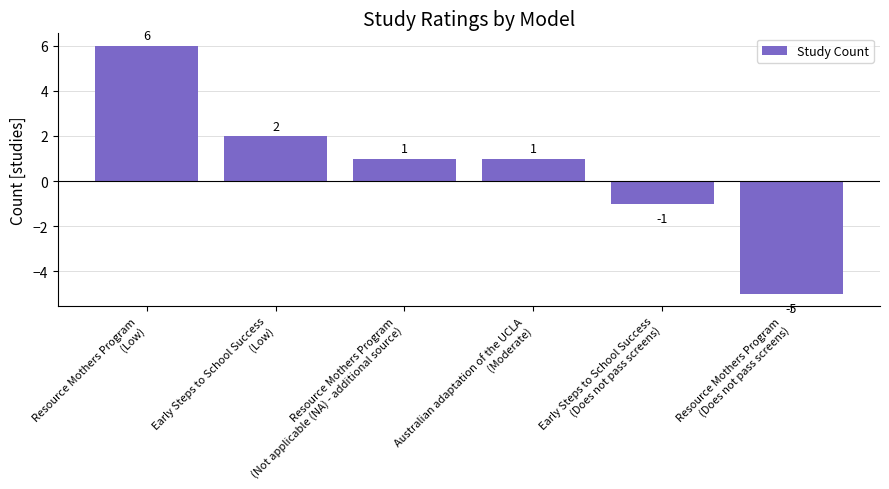

Reading left to right, list all the values displayed in this chart.

Resource Mothers Program
(Low)=6	Early Steps to School Success
(Low)=2	Resource Mothers Program
(Not applicable (NA) - additional source)=1	Australian adaptation of the UCLA
(Moderate)=1	Early Steps to School Success
(Does not pass screens)=-1	Resource Mothers Program
(Does not pass screens)=-5